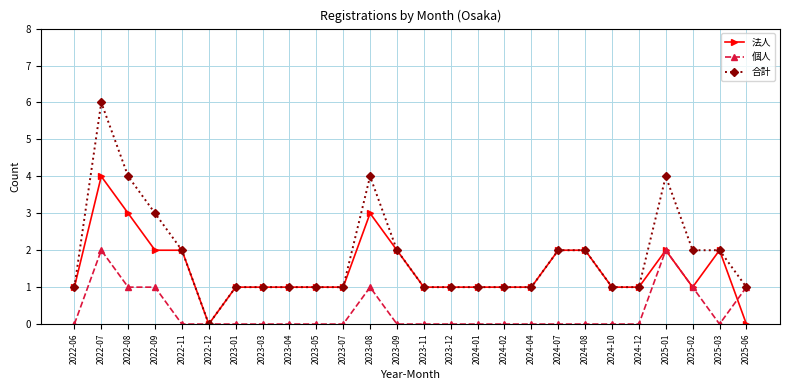

What is the greatest value displayed?

6